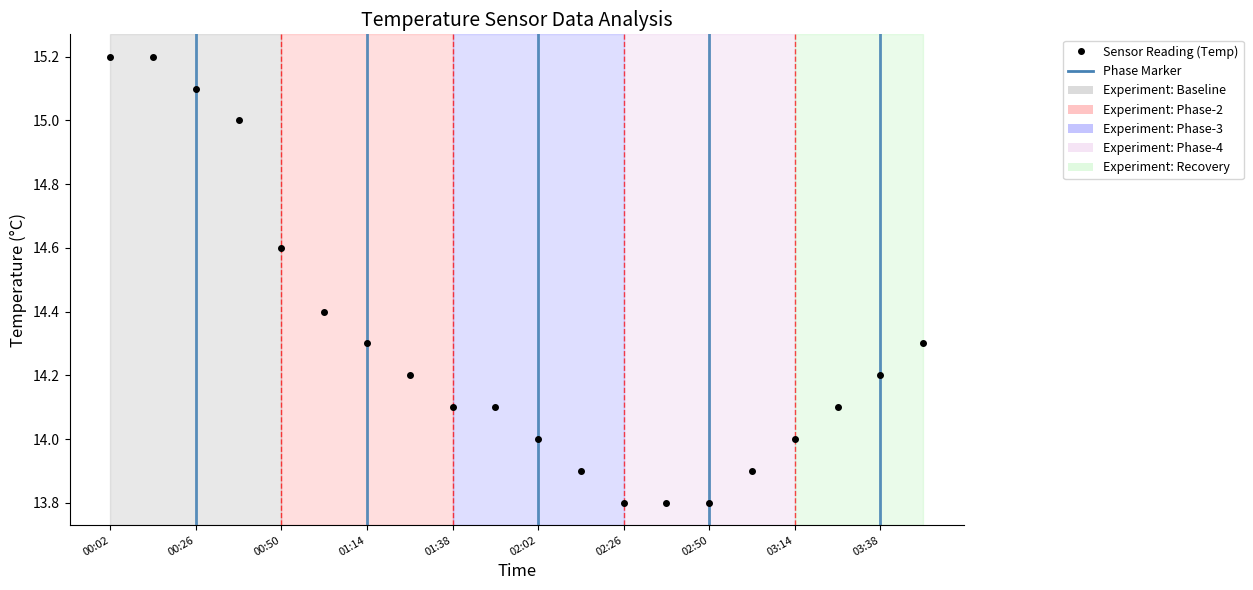

What is the smallest value displayed?

13.8